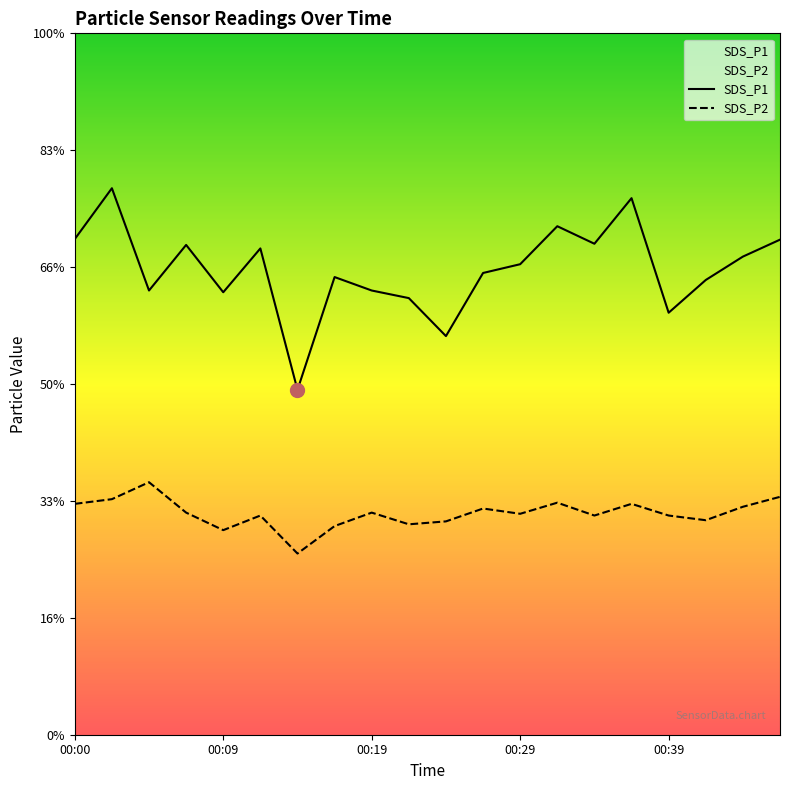

True or false: SDS_P1 and SDS_P2 cross at least once.

False